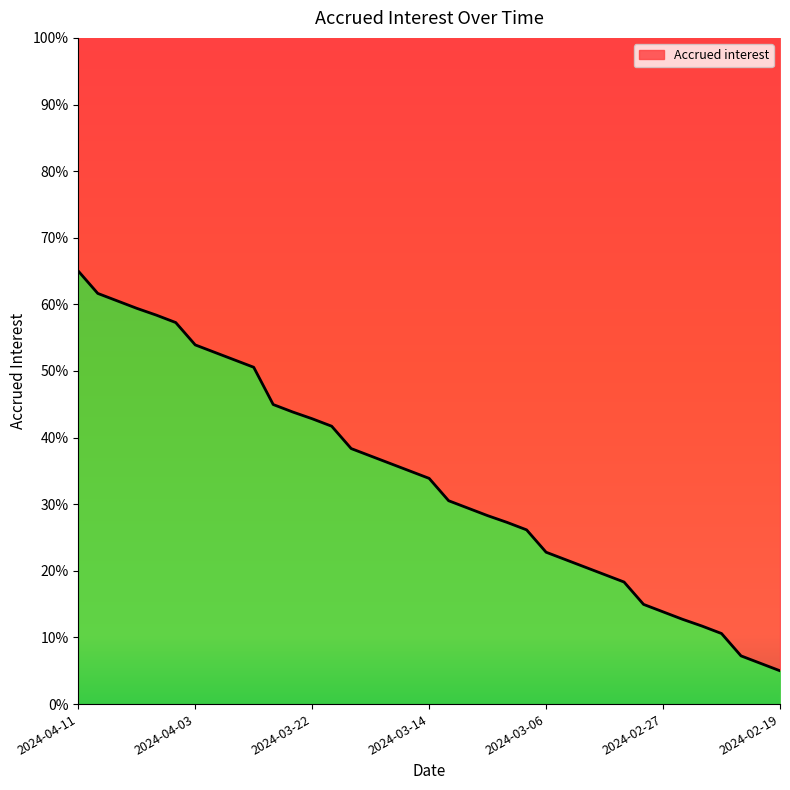

Count the number of categories in the chart.

37